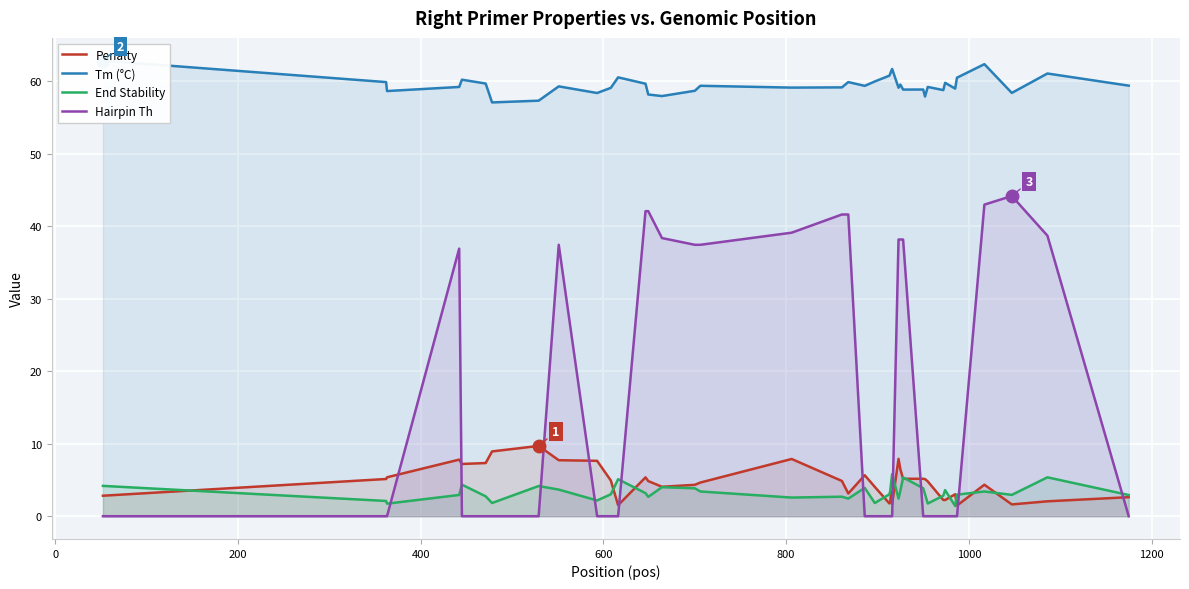

Which series has the widest spread of values?

Hairpin Th